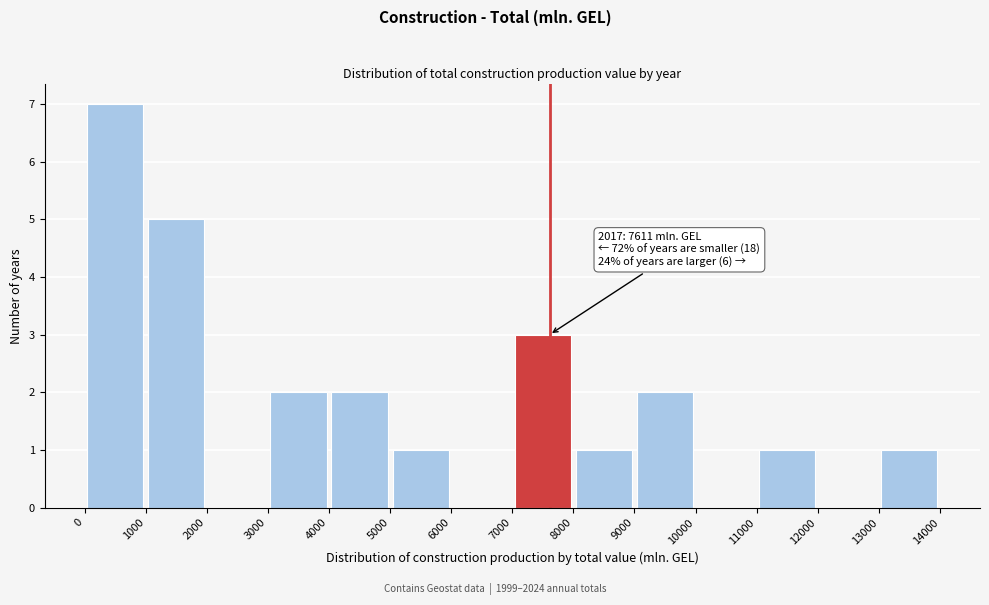

Over which range of the x-axis is the bar tallest?

0 to 1000